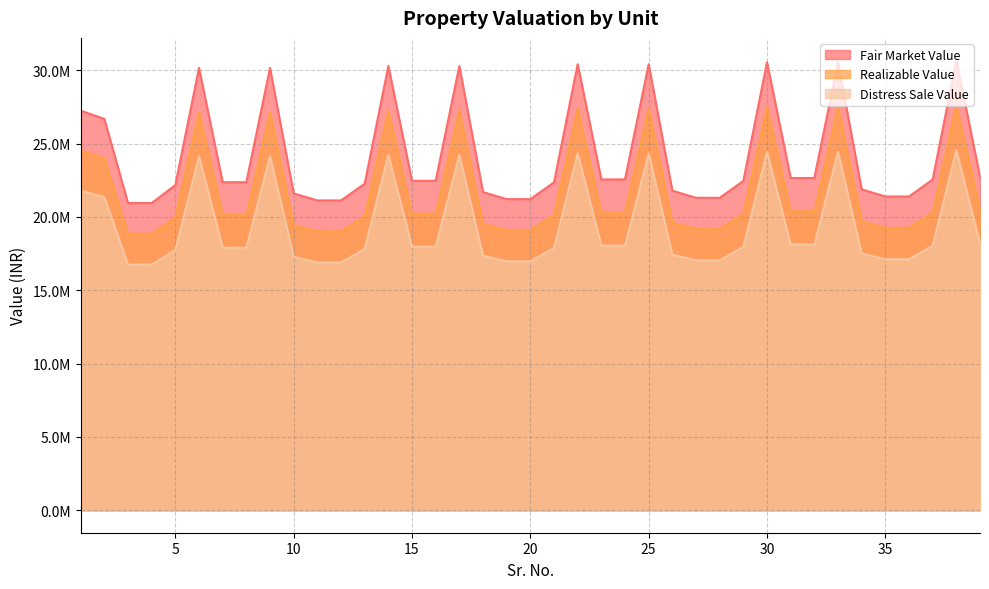

How many distinct data groups are displayed?

3